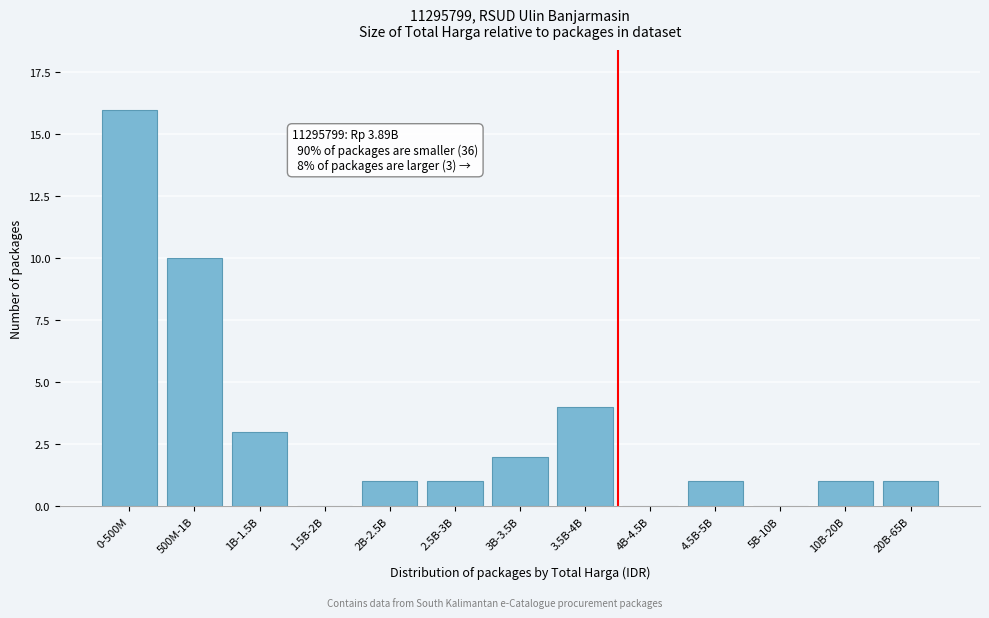

Reading right to left, extract all data points from this chart.

20B-65B=1	10B-20B=1	5B-10B=0	4.5B-5B=1	4B-4.5B=0	3.5B-4B=4	3B-3.5B=2	2.5B-3B=1	2B-2.5B=1	1.5B-2B=0	1B-1.5B=3	500M-1B=10	0-500M=16